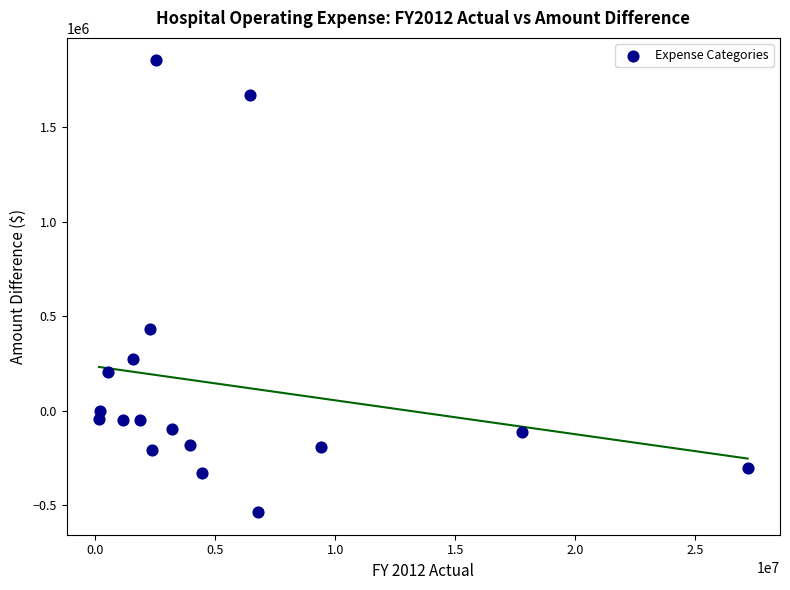

What is the range of X values (max minus min)?

27015415